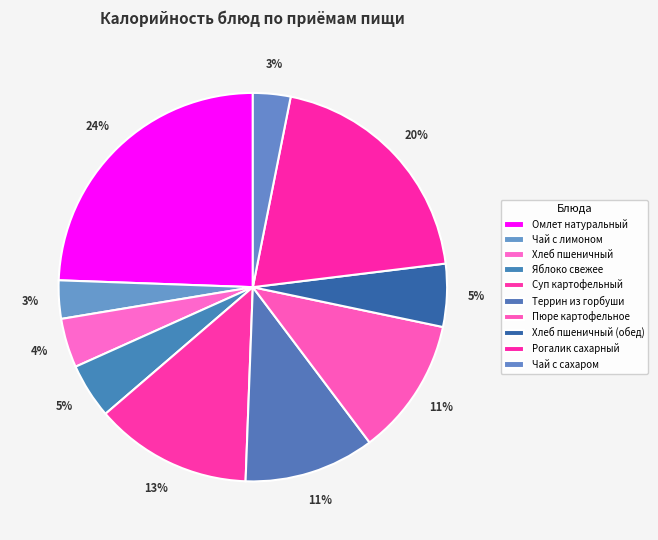

True or false: Хлеб пшеничный (обед) accounts for 5% of the total.

True